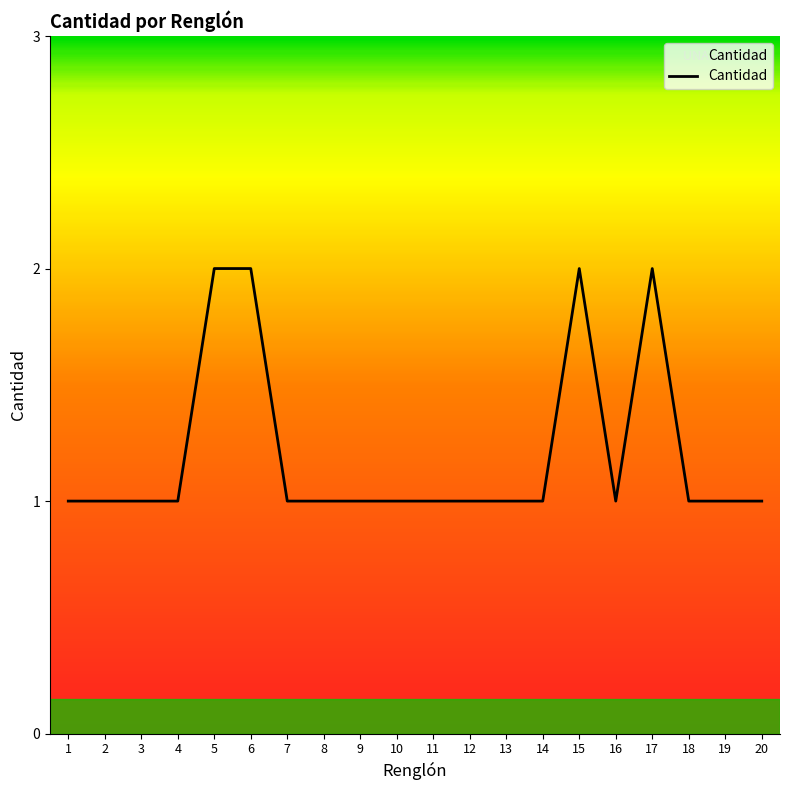

What is the greatest value displayed?

2